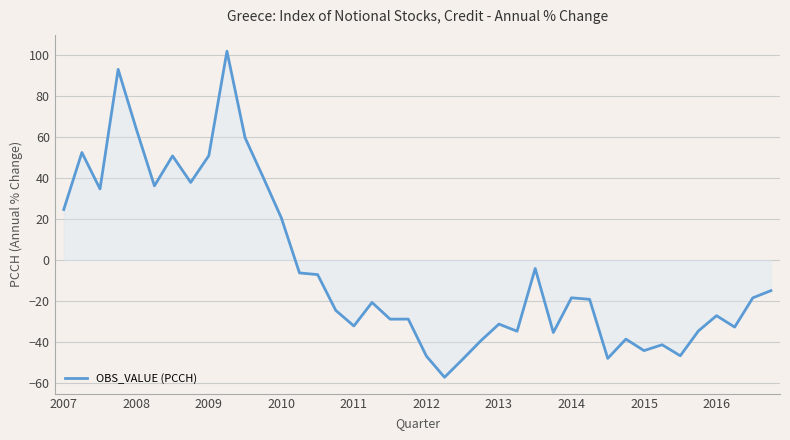

Does the chart have visible grid lines?

Yes